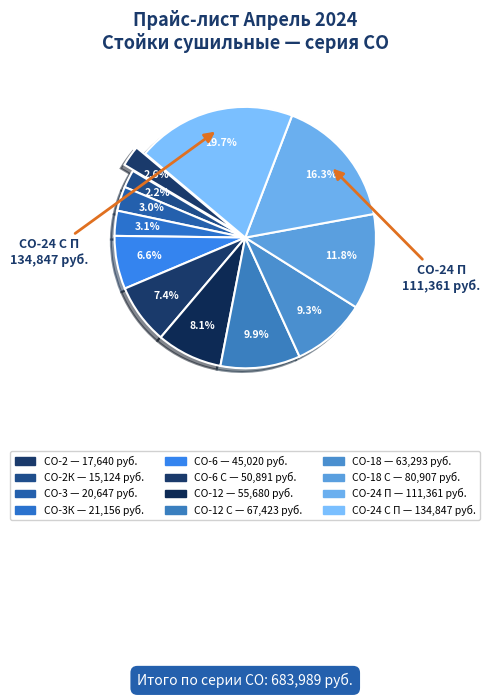

How many slices are in this pie chart?

12